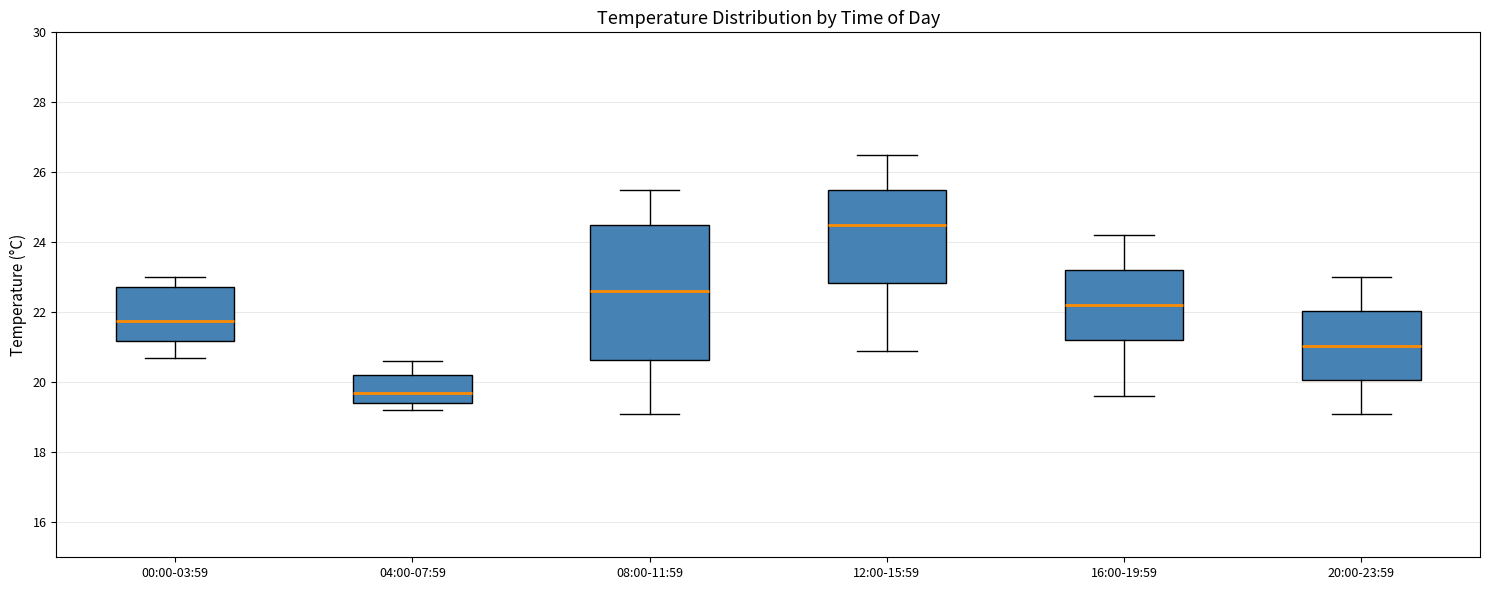

Where is the lower edge of the box for 20:00-23:59 on the y-axis? The values are not printed on the chart, so give them approximately, as read against the axis.

20.0